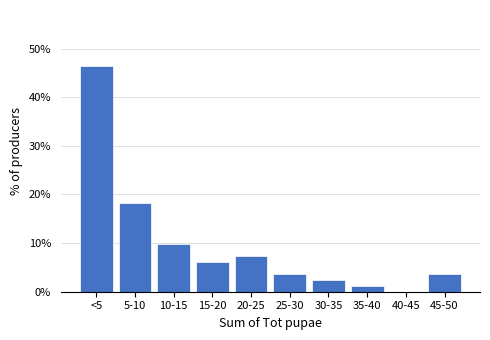

Reading left to right, list all the values displayed in this chart.

<5=46.3	5-10=18.3	10-15=9.8	15-20=6.1	20-25=7.3	25-30=3.7	30-35=2.4	35-40=1.2	40-45=0.0	45-50=3.7